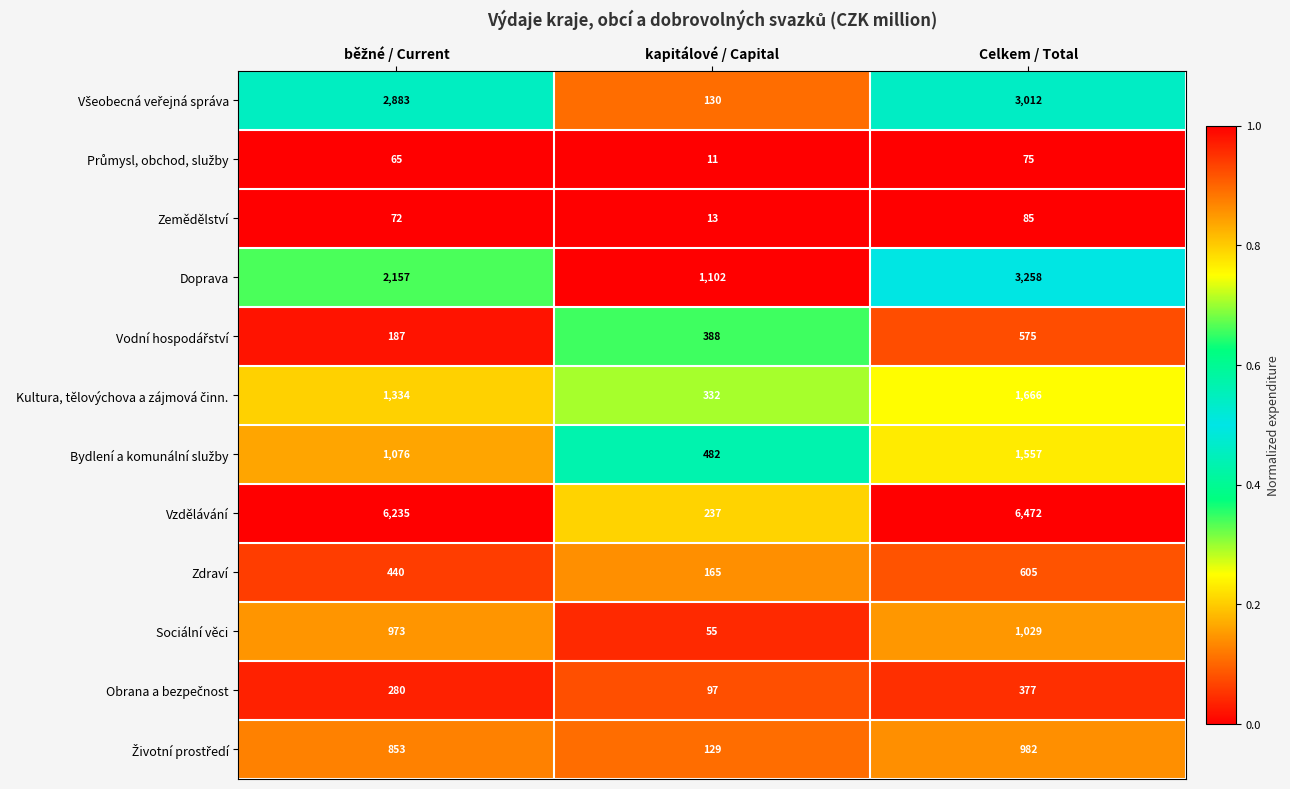

At which category is the sum across all series the highest?

Celkem / Total